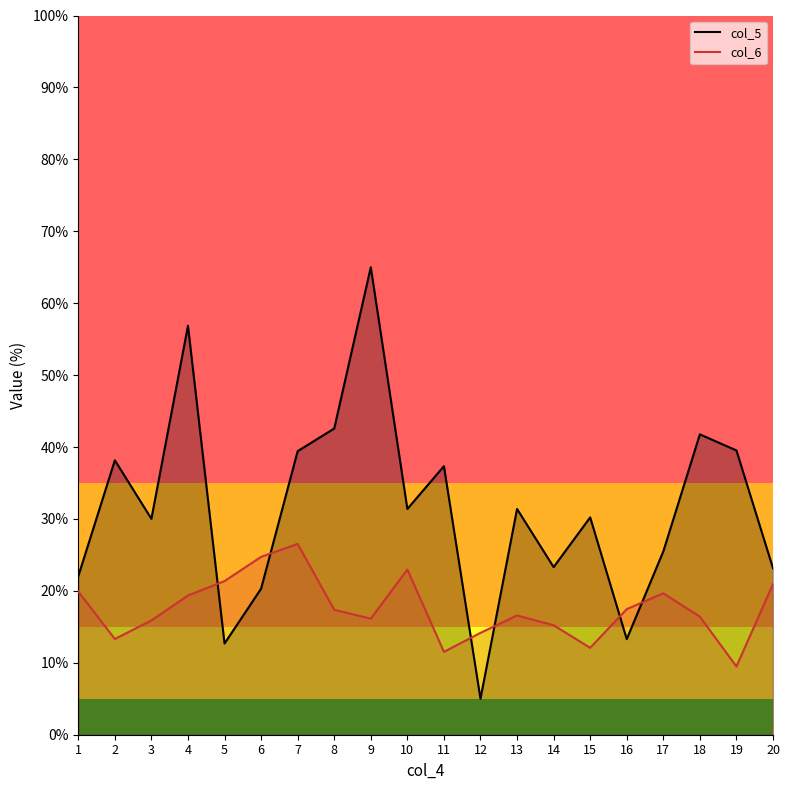

The value of col_6 at 15 is 12.1. True or false?

True